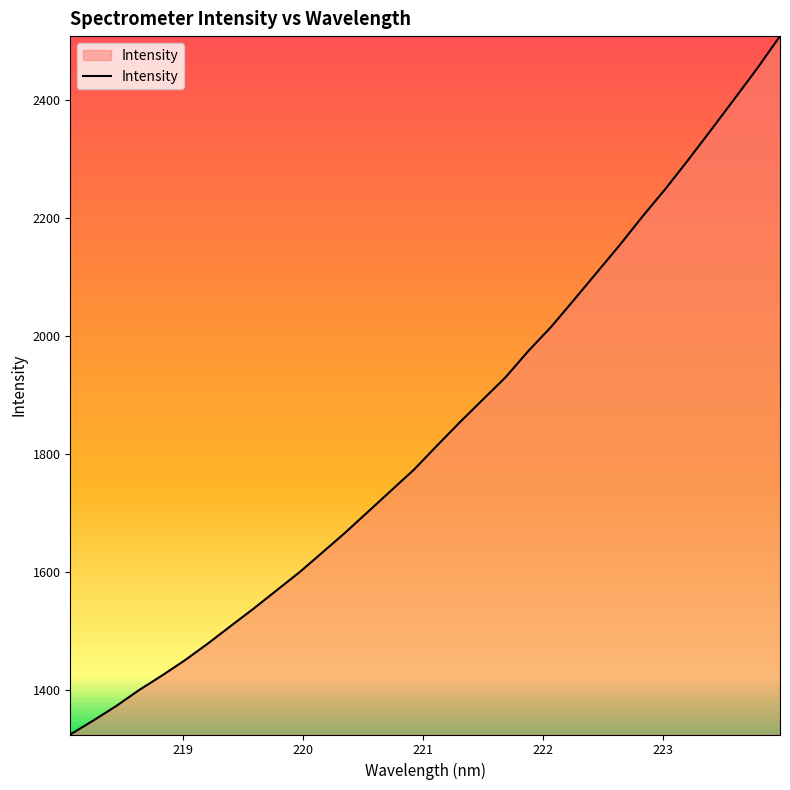

Count the number of data series in this chart.

1